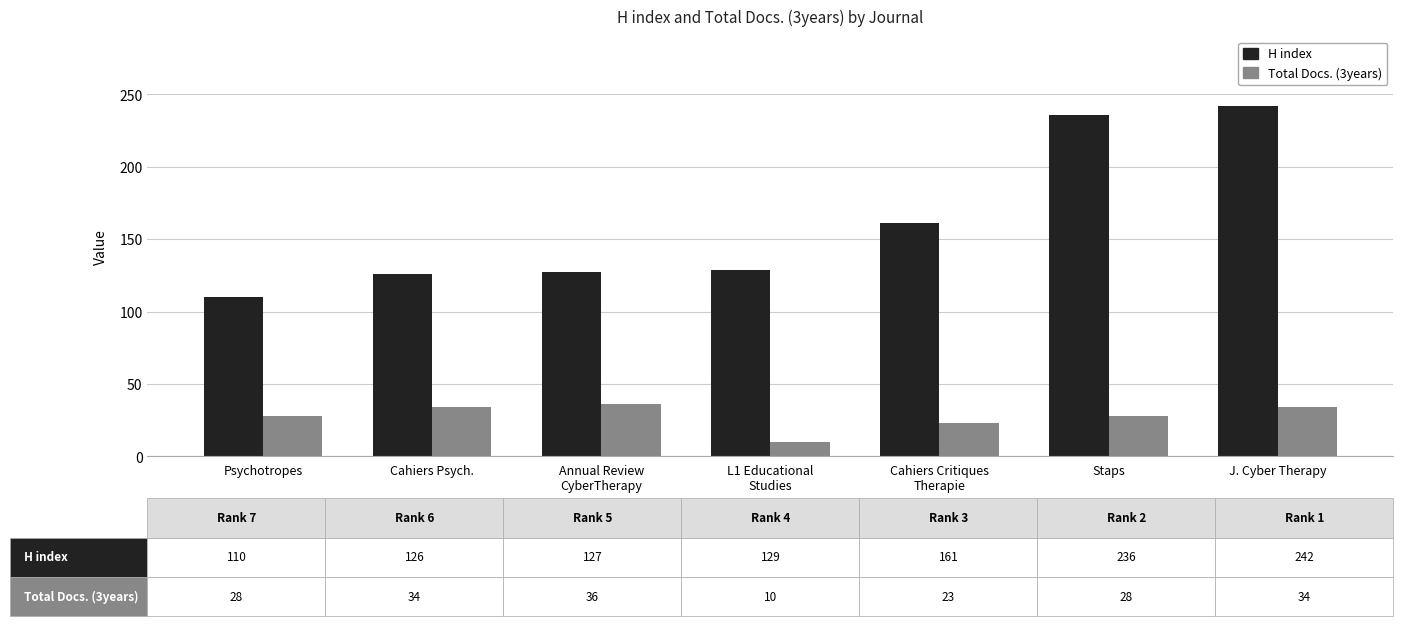

What is the spread (max minus min) of values at Annual Review
CyberTherapy?

91